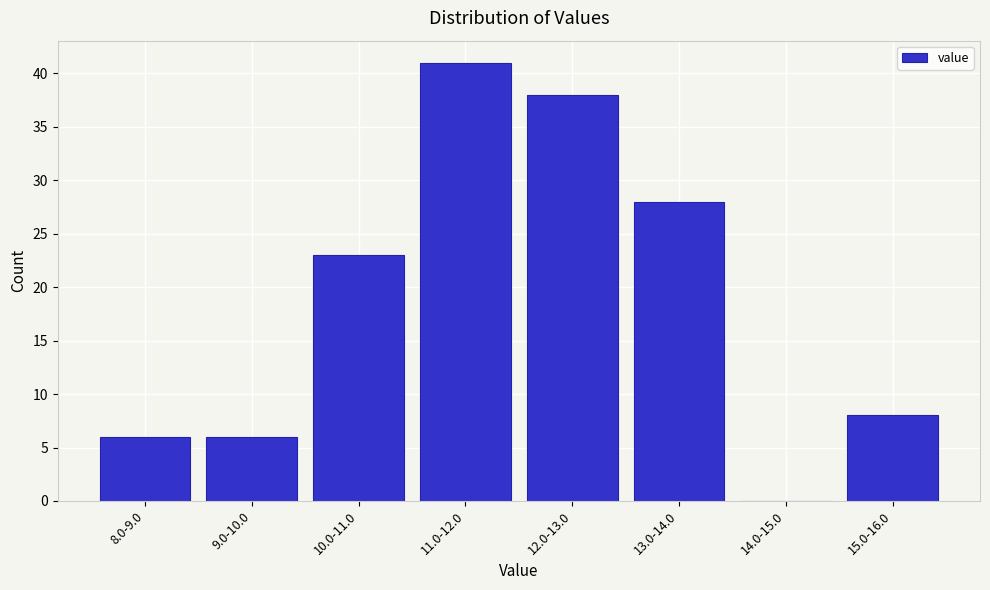

Reading right to left, transcribe all the data shown in this chart.

15.0-16.0=8	14.0-15.0=0	13.0-14.0=28	12.0-13.0=38	11.0-12.0=41	10.0-11.0=23	9.0-10.0=6	8.0-9.0=6